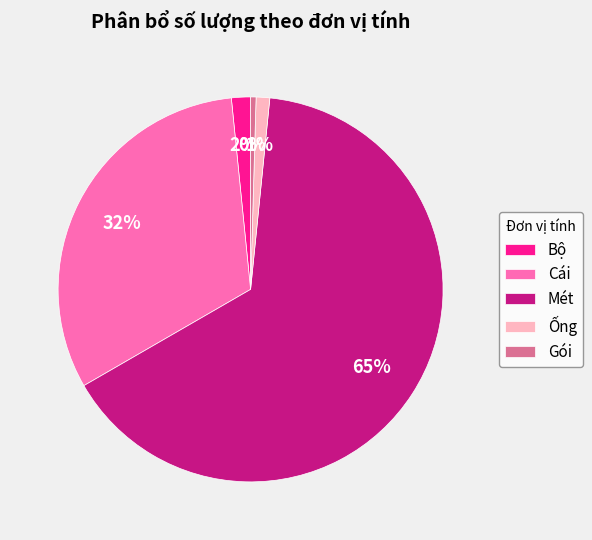

To the nearest percent, what percentage of the pie is Mét?

65%